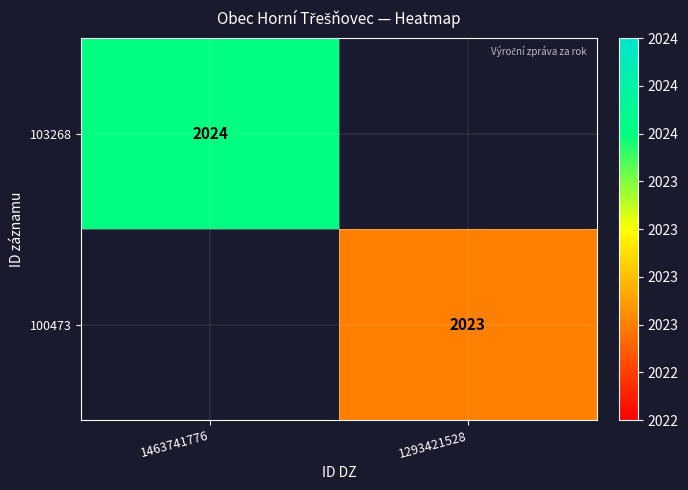

The 100473 series shows 2808 at 1293421528. True or false?

False